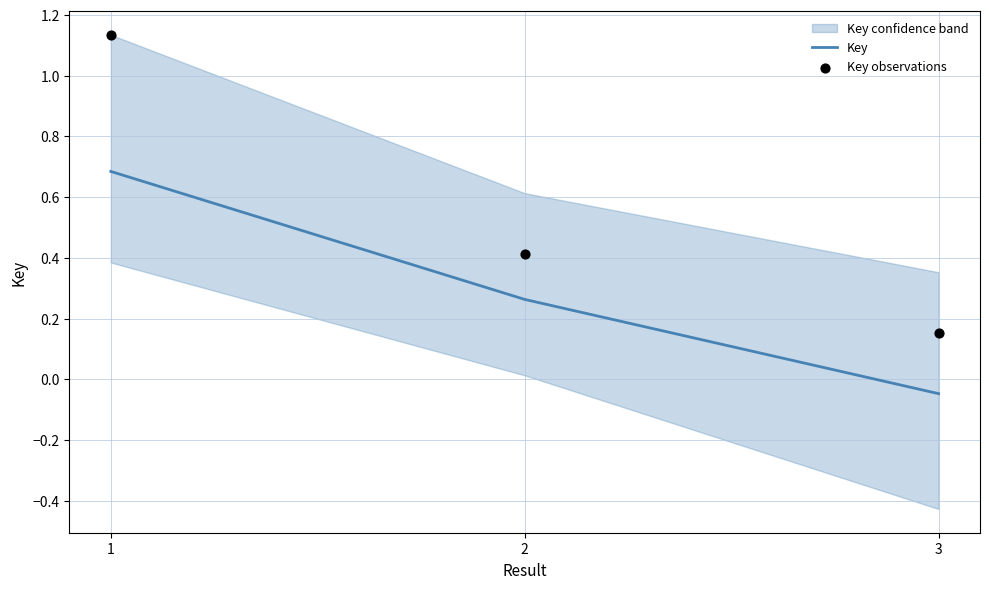

What is the total value across all series at 3?

0.1